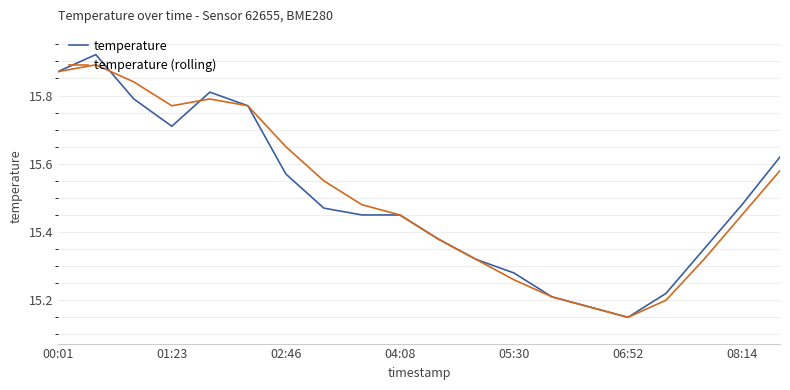

Which series has the widest spread of values?

temperature